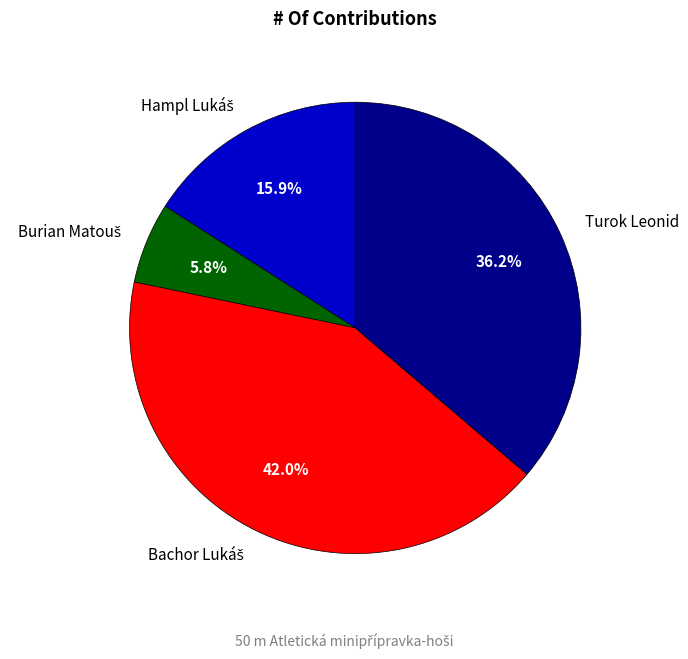

Is there any slice that represents more than half of the pie?

No